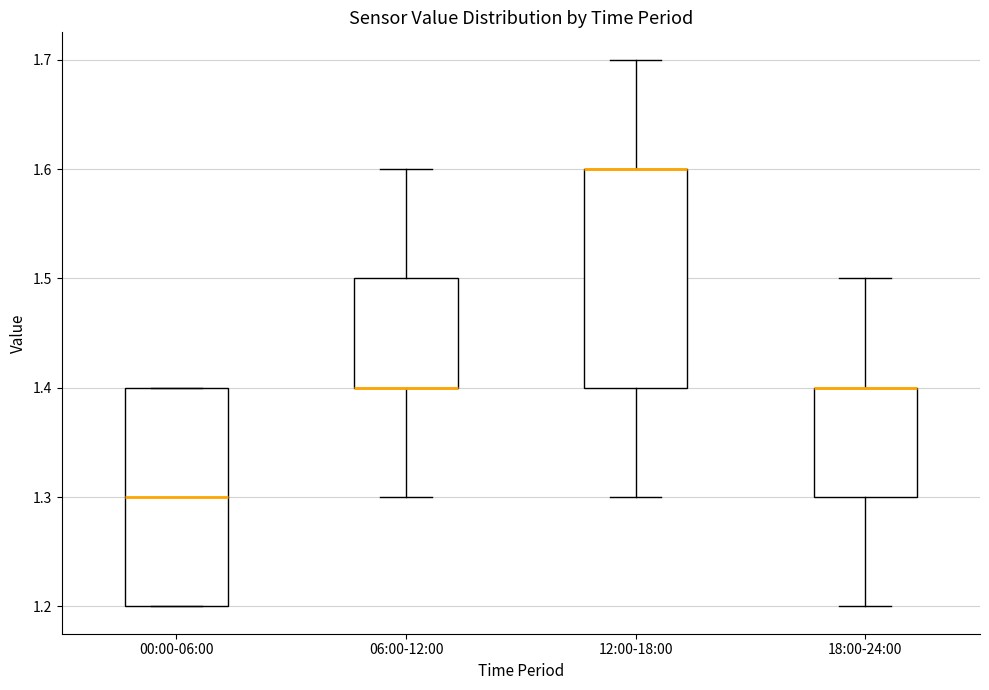

Reading left to right, transcribe this box plot: for each box, give where its median line is, the range the box spans, and where its two whiskers end, as read against the y-axis. The values are not printed on the chart, so give them approximately, as read against the axis.

00:00-06:00: median 1.3, box 1.2 to 1.4, whiskers 1.2 to 1.4
06:00-12:00: median 1.4 (drawn on the box's lower edge), box 1.4 to 1.5, whiskers 1.3 to 1.6
12:00-18:00: median 1.6 (drawn on the box's upper edge), box 1.4 to 1.6, whiskers 1.3 to 1.7
18:00-24:00: median 1.4 (drawn on the box's upper edge), box 1.3 to 1.4, whiskers 1.2 to 1.5